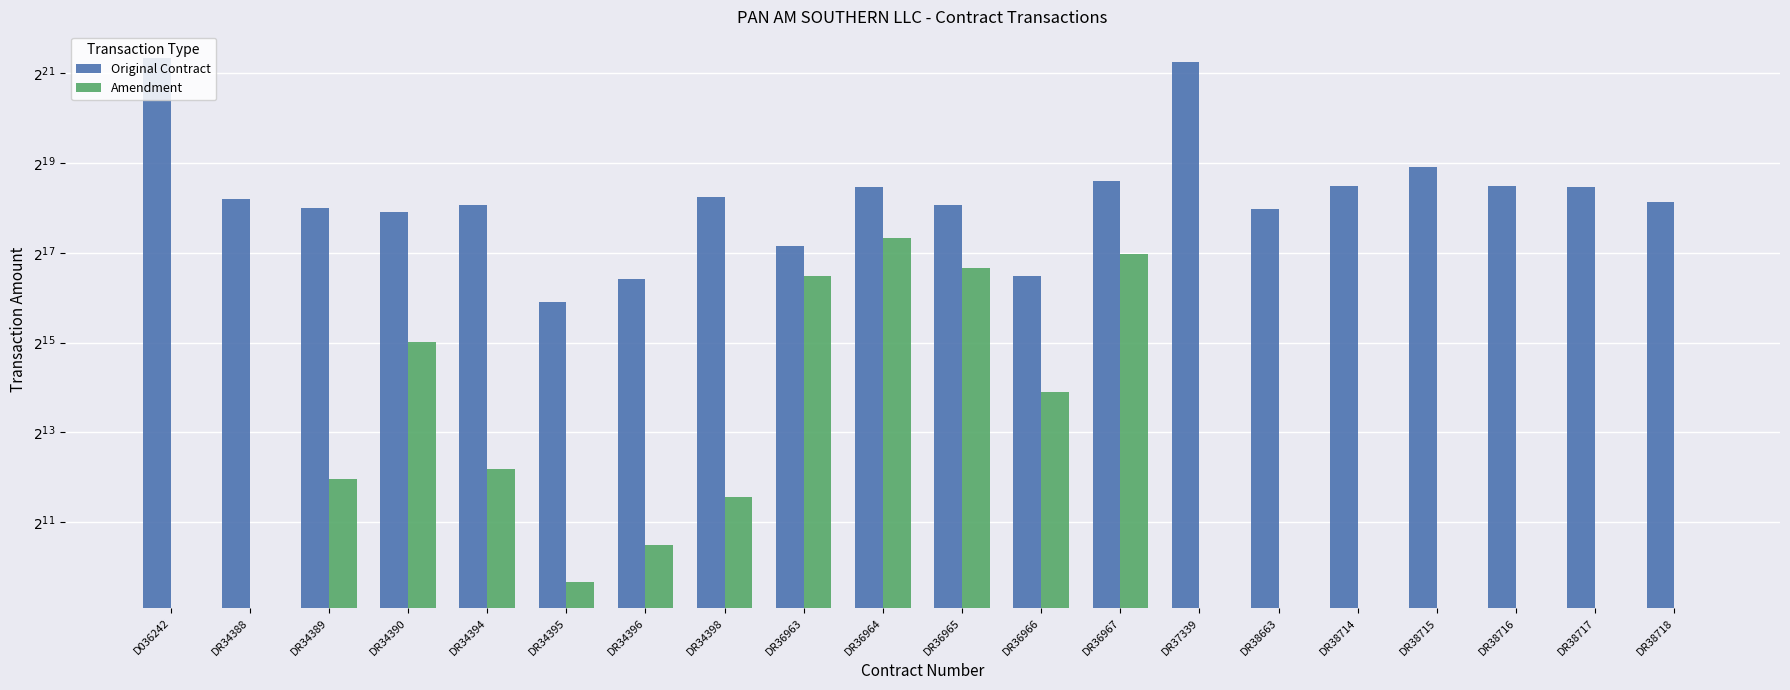

At which label does Amendment first exceed 1427?

DR34389